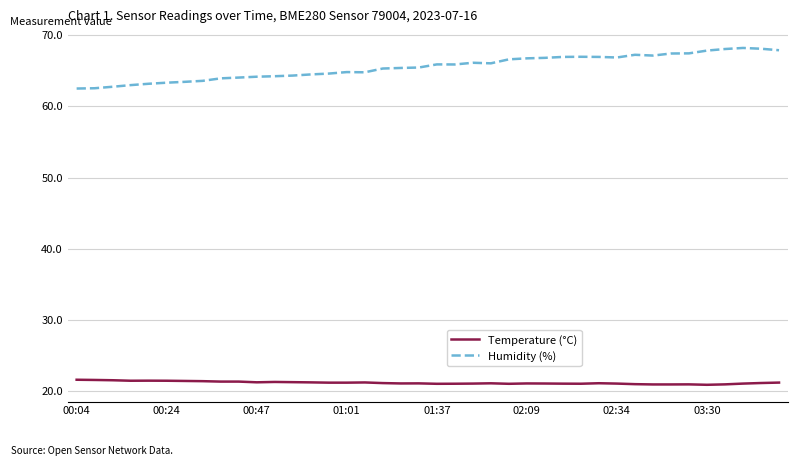

Which series has the largest total across all categories?

Humidity (%)